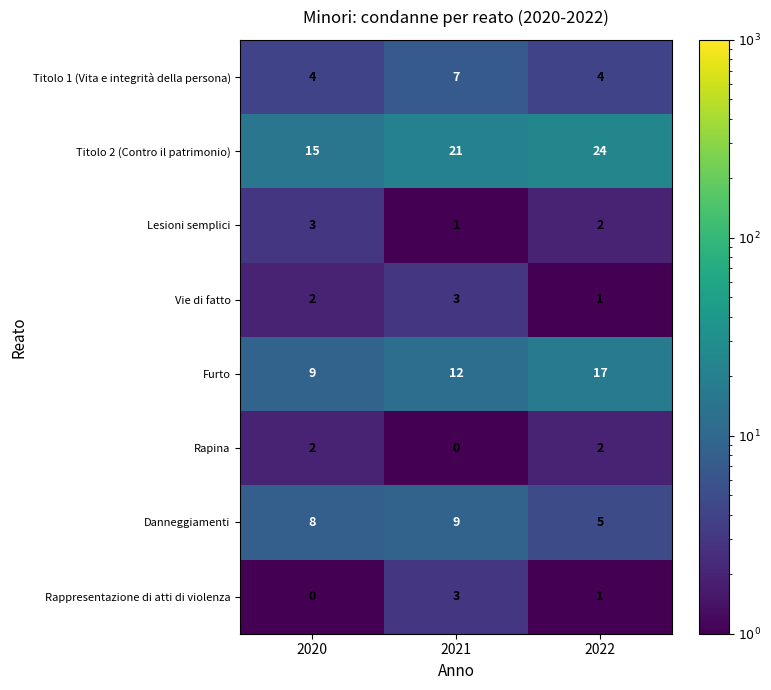

What is the difference between the Titolo 2 (Contro il patrimonio) values at 2021 and 2020?

6